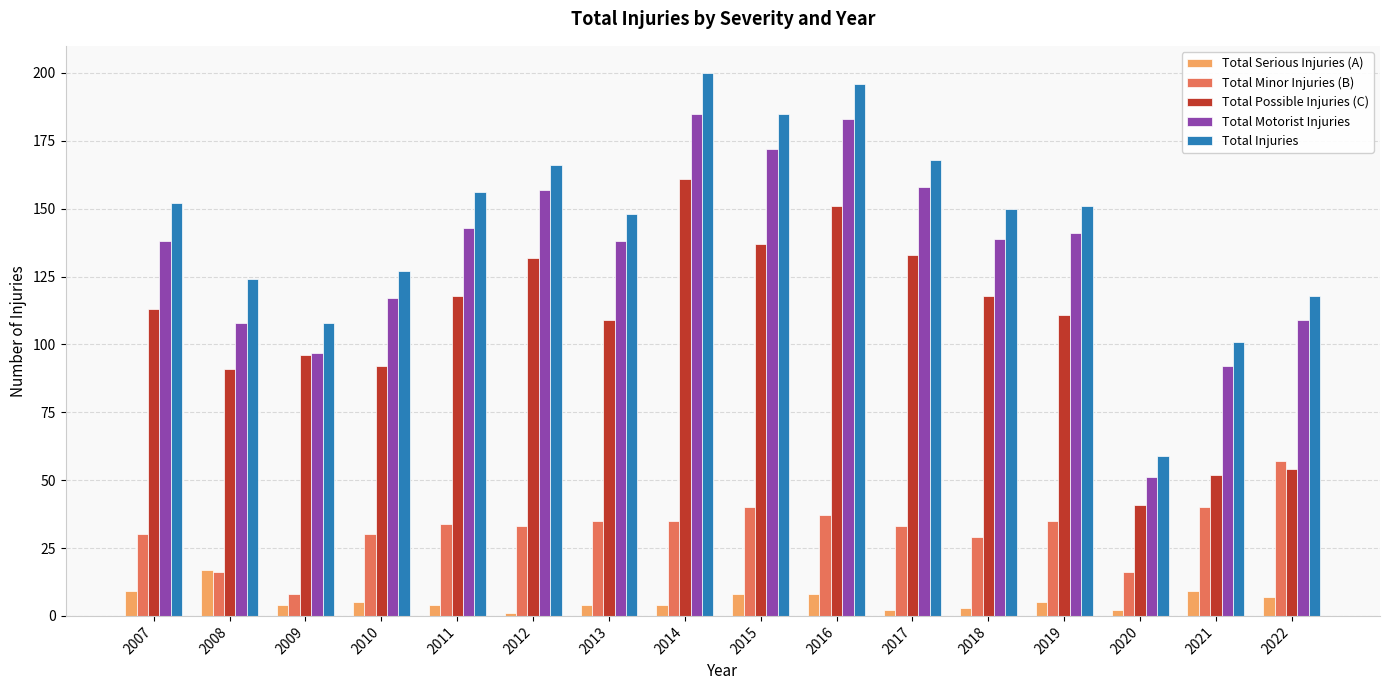

What are all the series names shown in the legend?

Total Serious Injuries (A), Total Minor Injuries (B), Total Possible Injuries (C), Total Motorist Injuries, Total Injuries